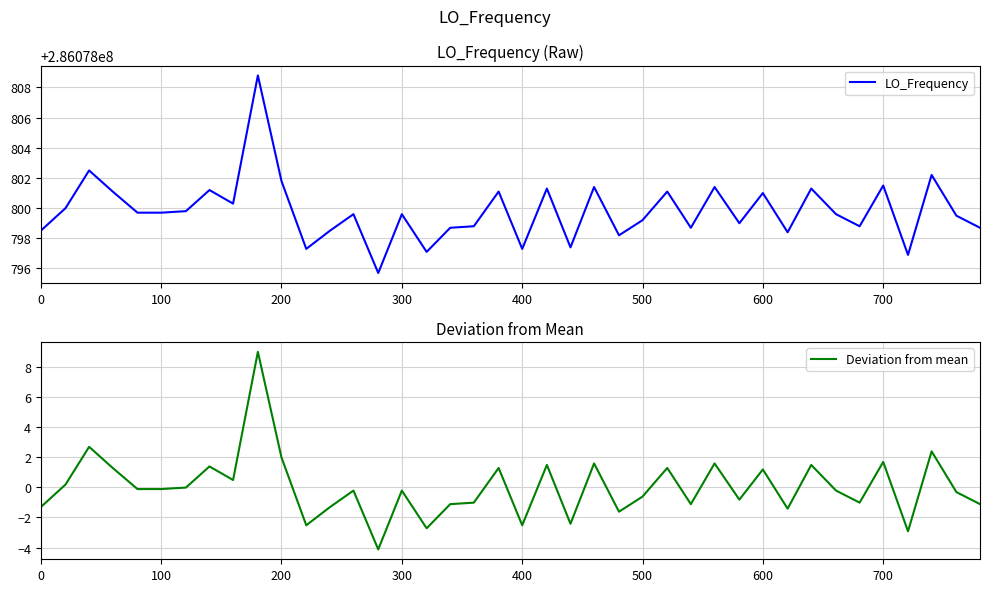

At which label is Deviation from mean closest to 2?

200